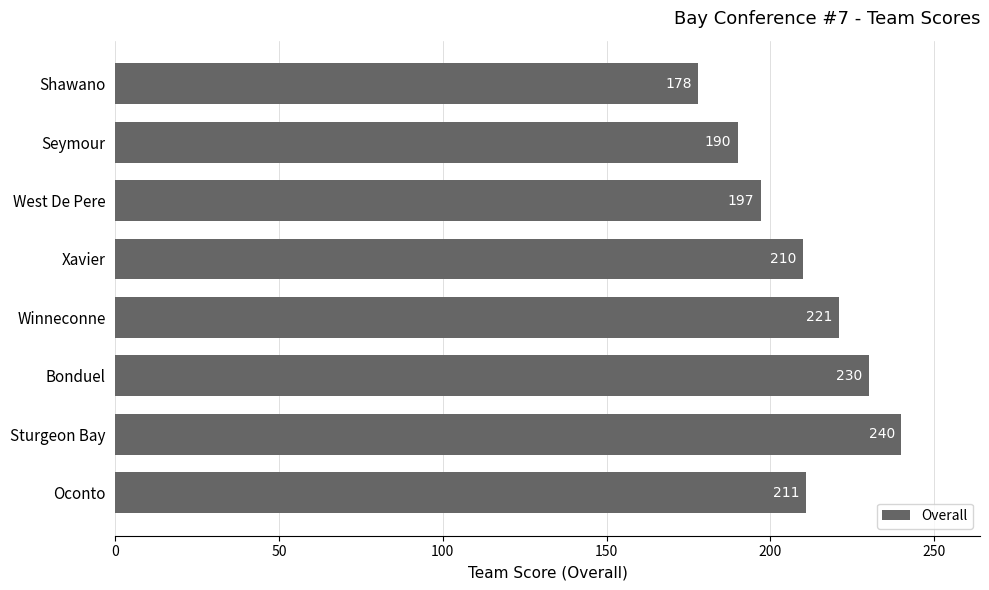

The value at West De Pere is 197. True or false?

True